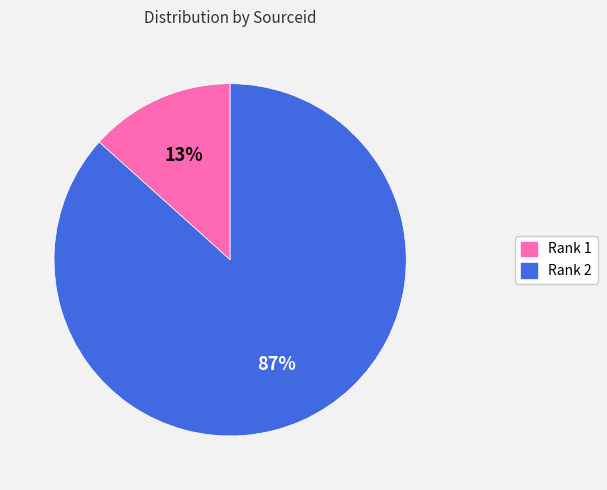

Rank the categories by value from highest to lowest.

Rank 2, Rank 1